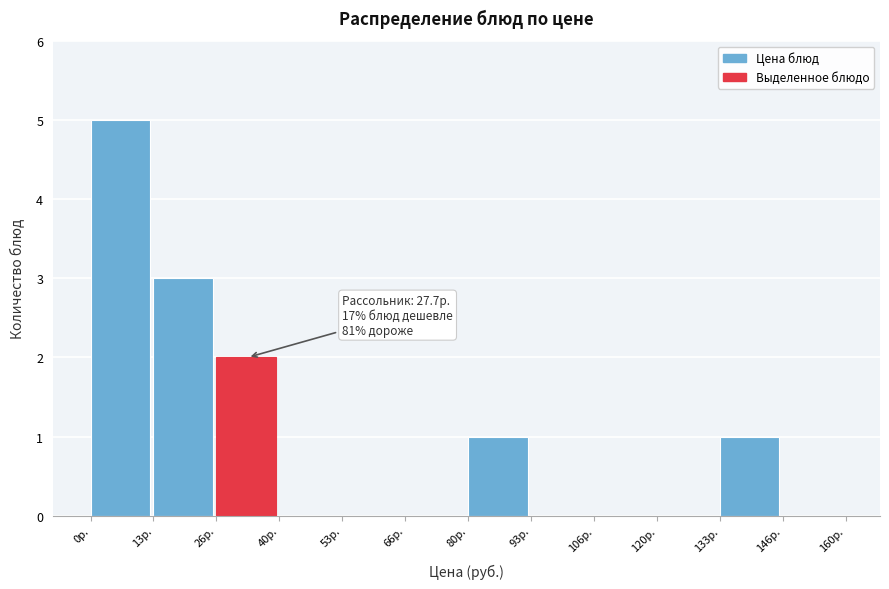

Over which range of the x-axis is the bar tallest?

0 to 14